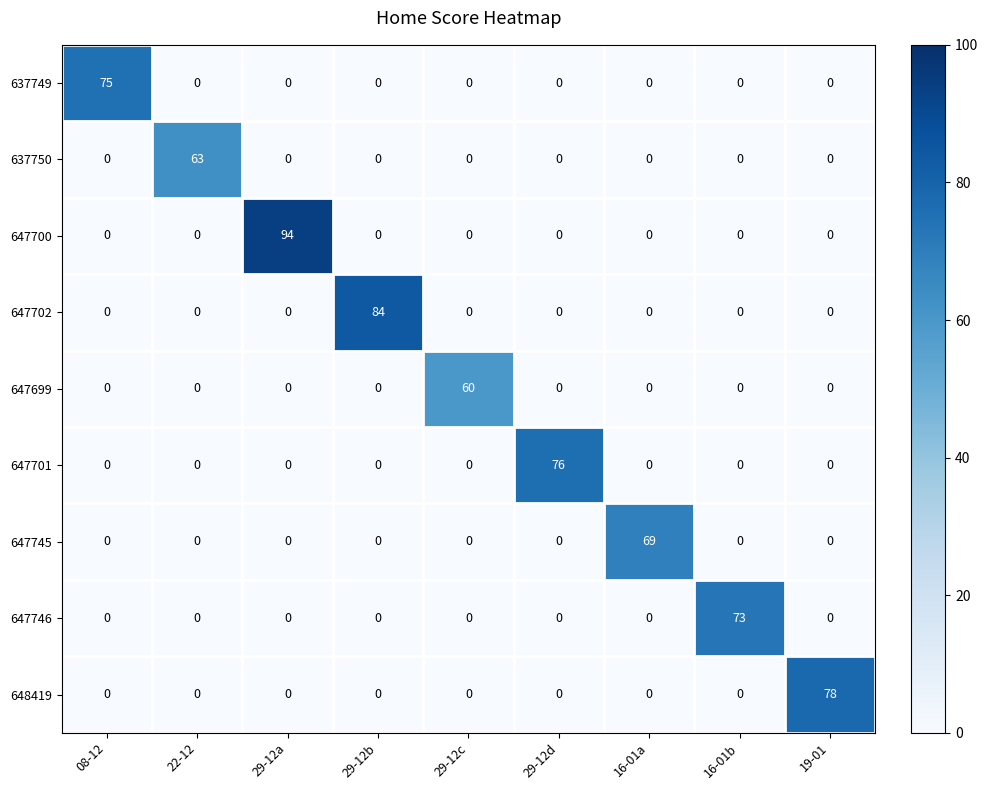

Count the number of data series in this chart.

9